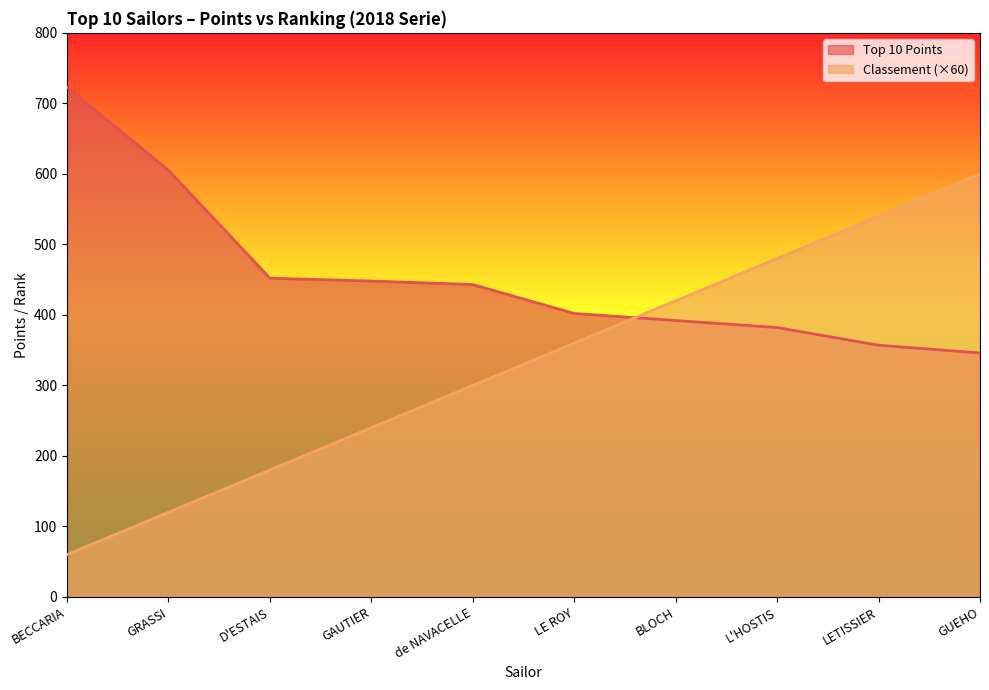

What are all the series names shown in the legend?

Top 10 Points, Classement (×60)